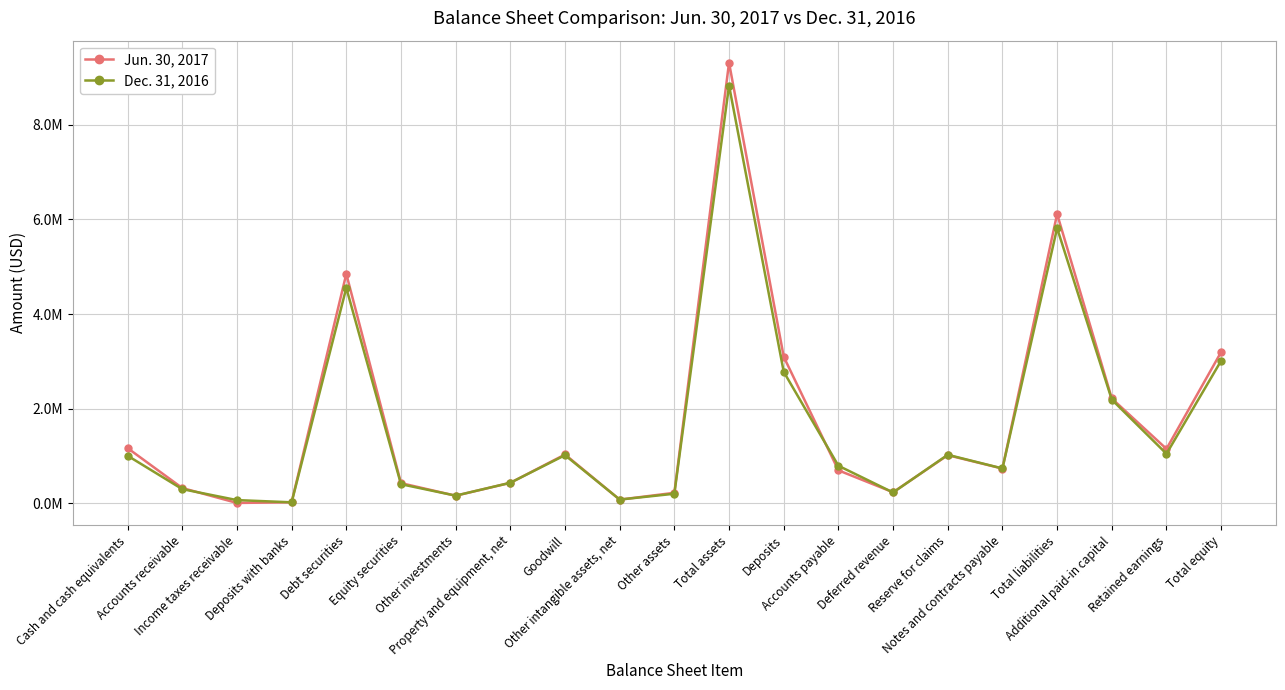

Where does the Jun. 30, 2017 series first go above 734455?

Cash and cash equivalents